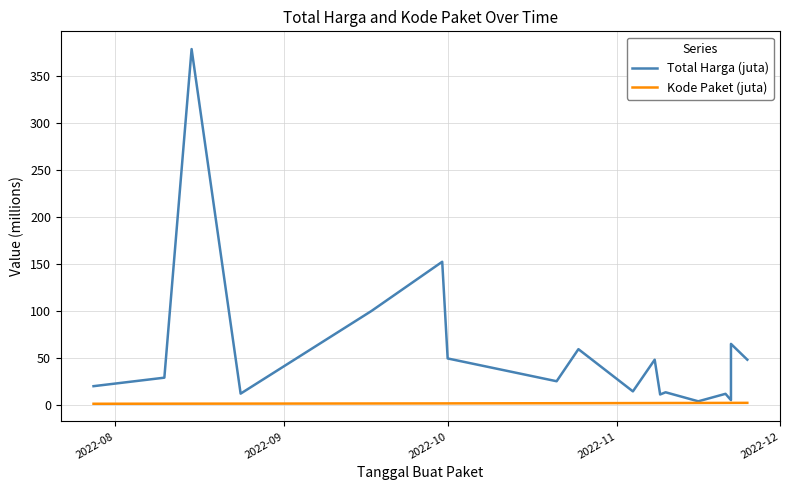

Read the Kode Paket (juta) value at 2022-10.

1.3